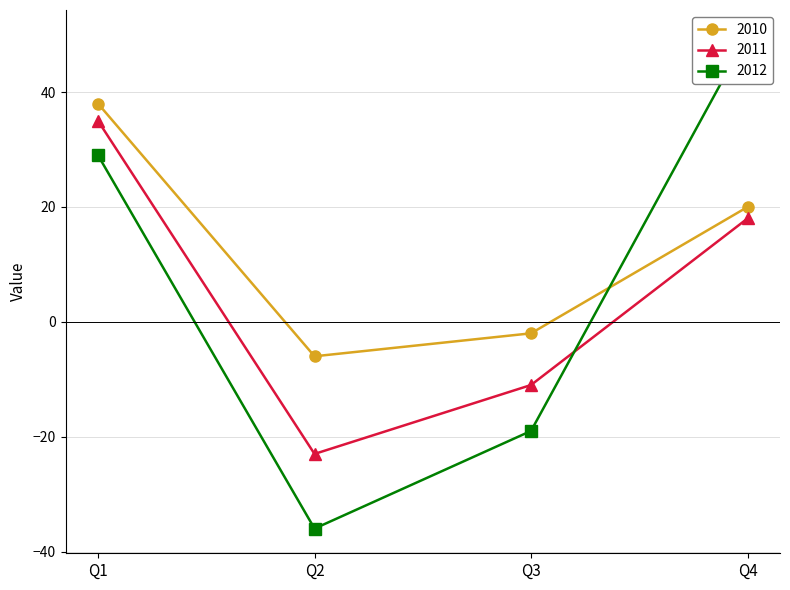

In 2011, how many points are lower than both neighbors (excluding endpoints)?

1